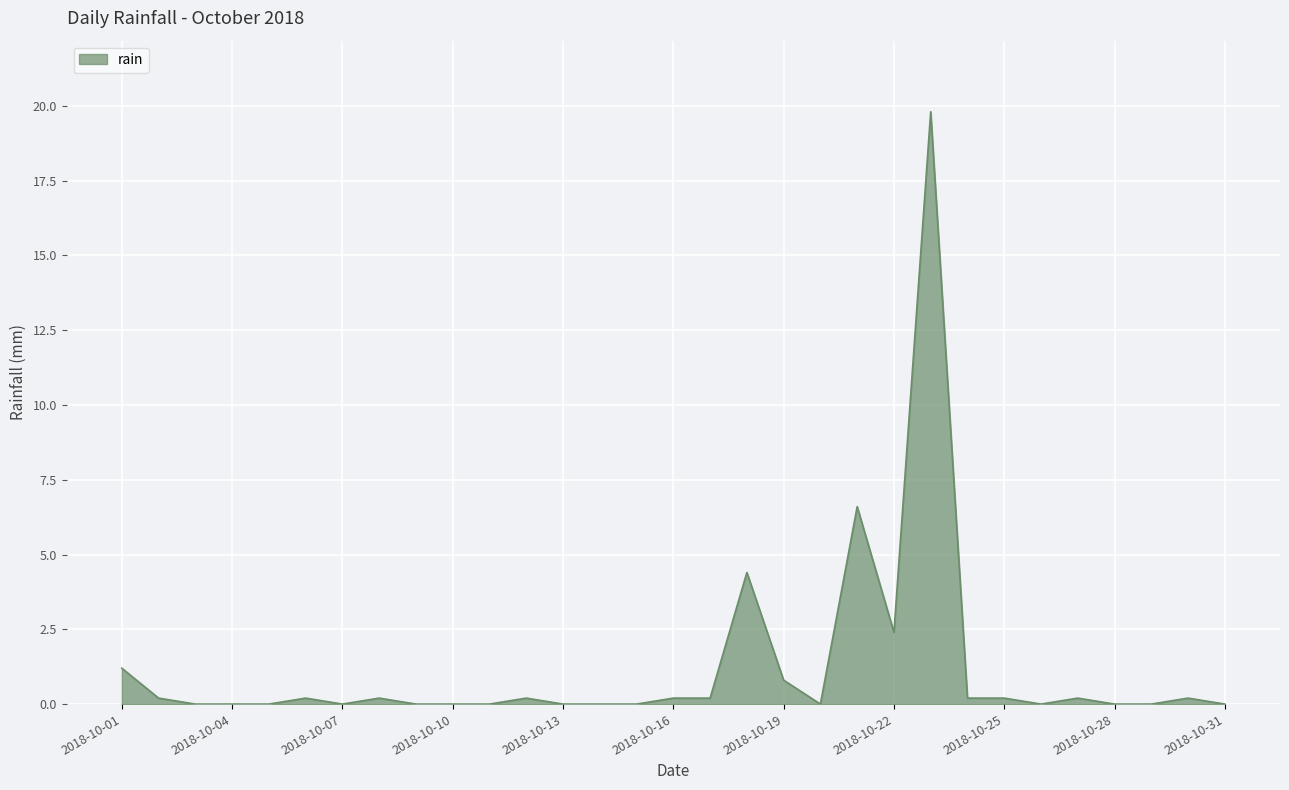

How many lines are shown in the chart?

1